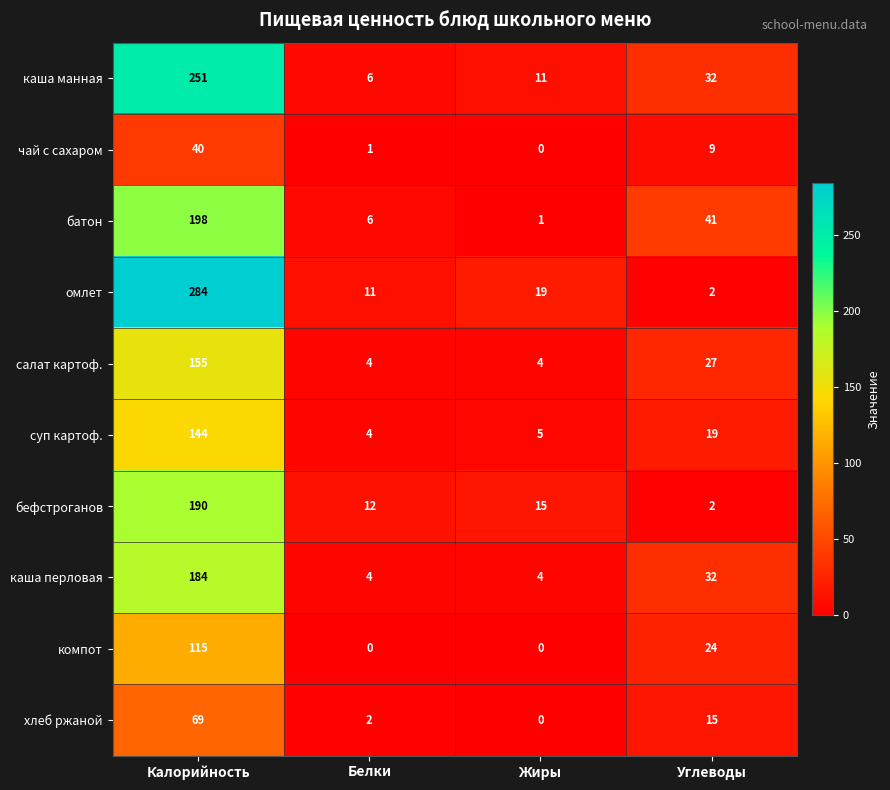

Which series has the largest total across all categories?

омлет